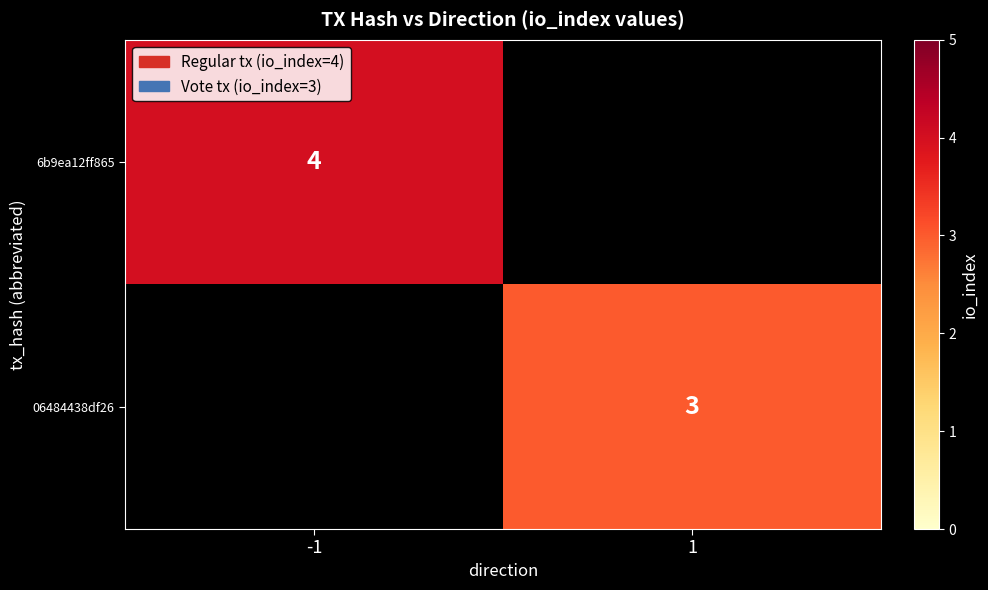

Is the value of 6b9ea12ff865 at -1 greater than the value of 06484438df26 at 1?

Yes